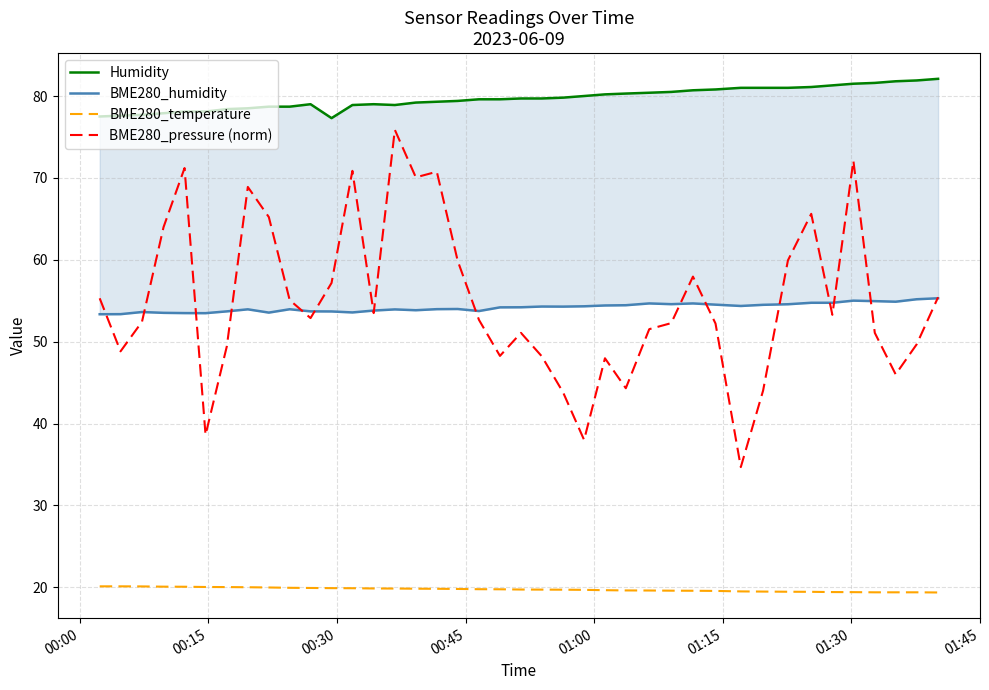

True or false: BME280_temperature and BME280_pressure (norm) intersect in this chart.

False